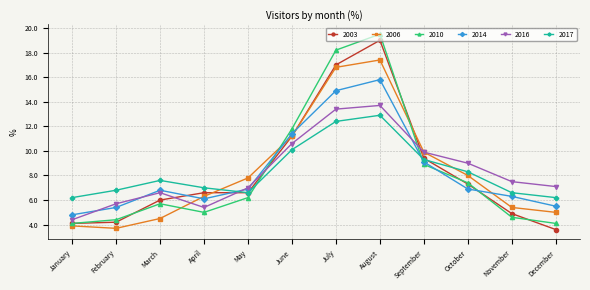

True or false: 2014 has more than 2 points higher than both neighbors.

False